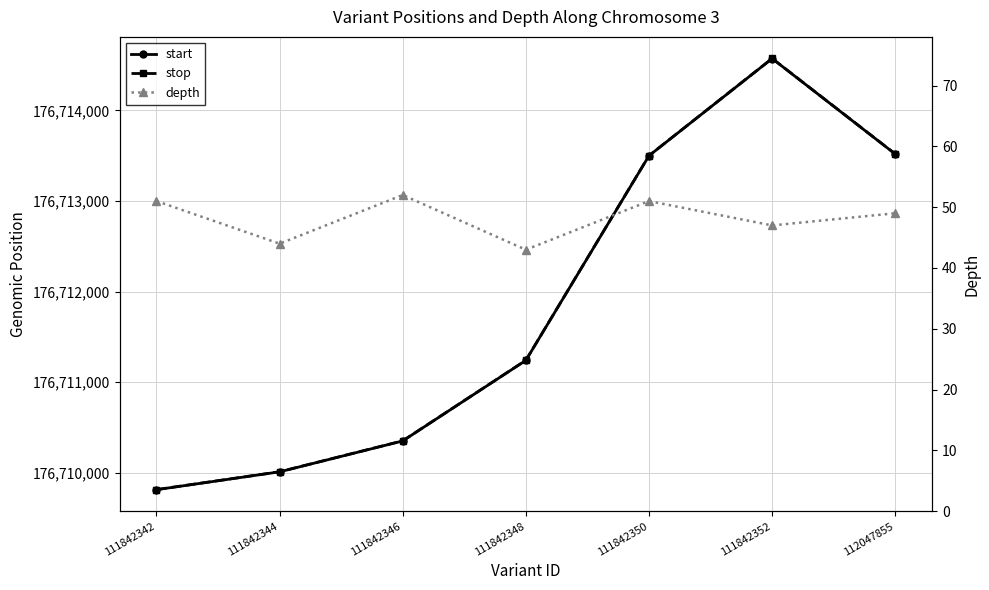

What are all the series names shown in the legend?

start, stop, depth